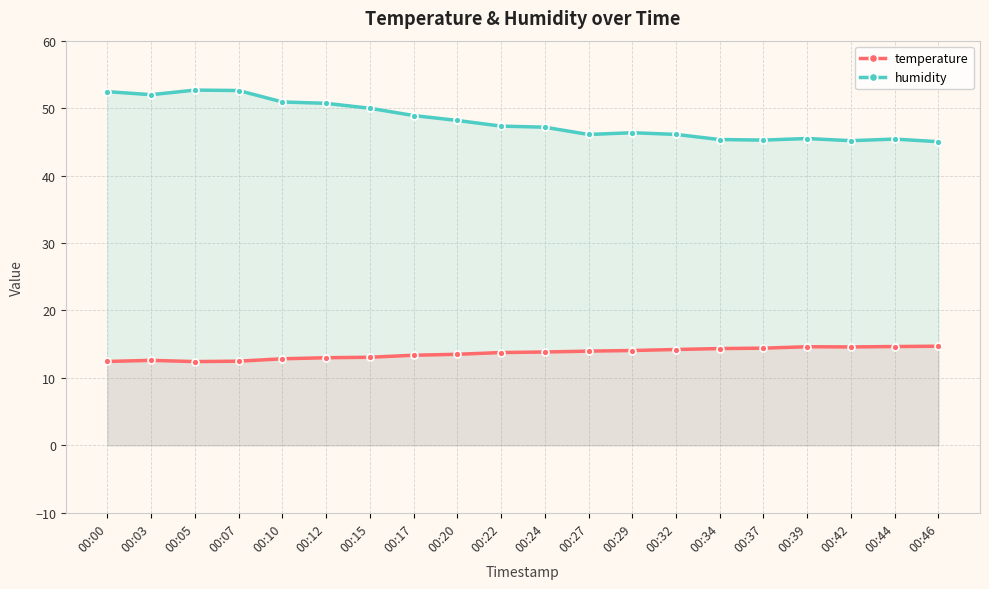

Read the humidity value at 00:39.

45.5